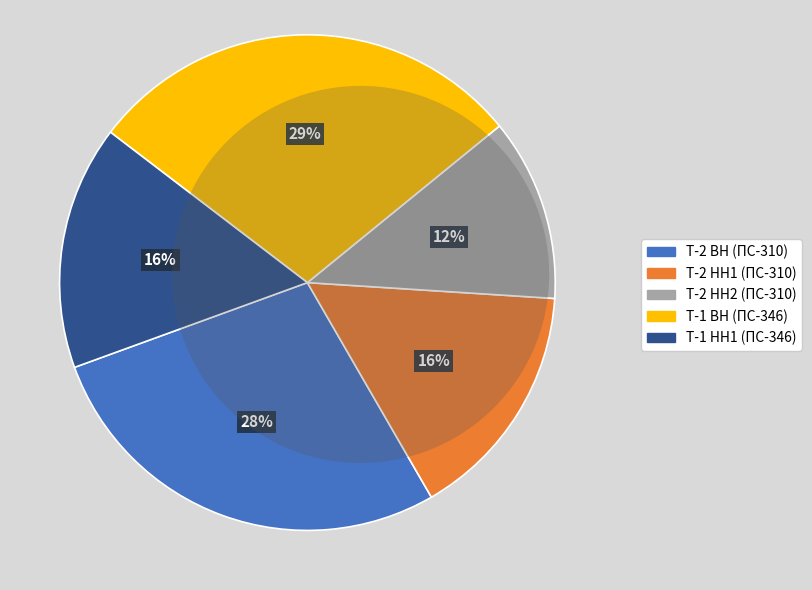

Is there a majority slice in this chart?

No